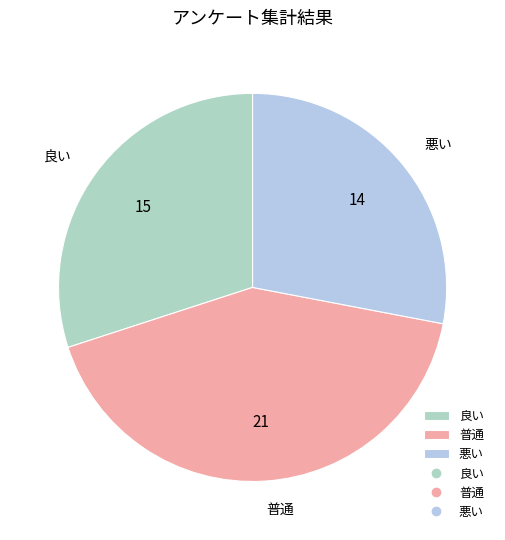

Do 良い and 普通 together represent more than half of the pie?

Yes